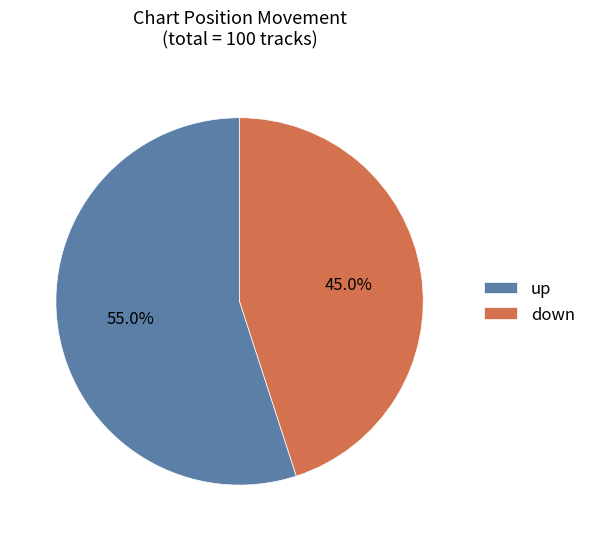

Count the number of slices in the pie.

2